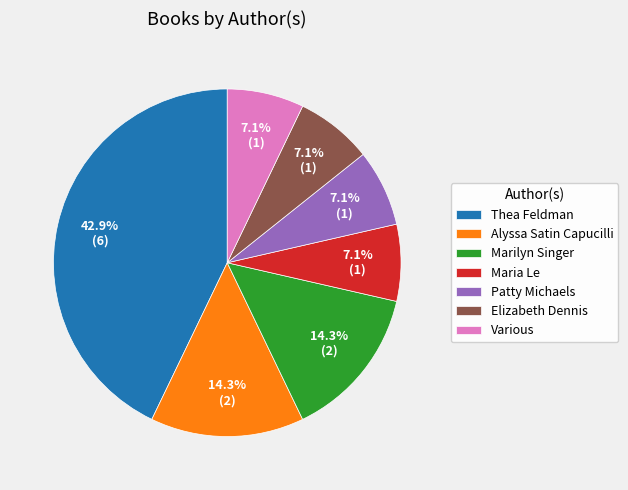

How many segments does this pie chart have?

7